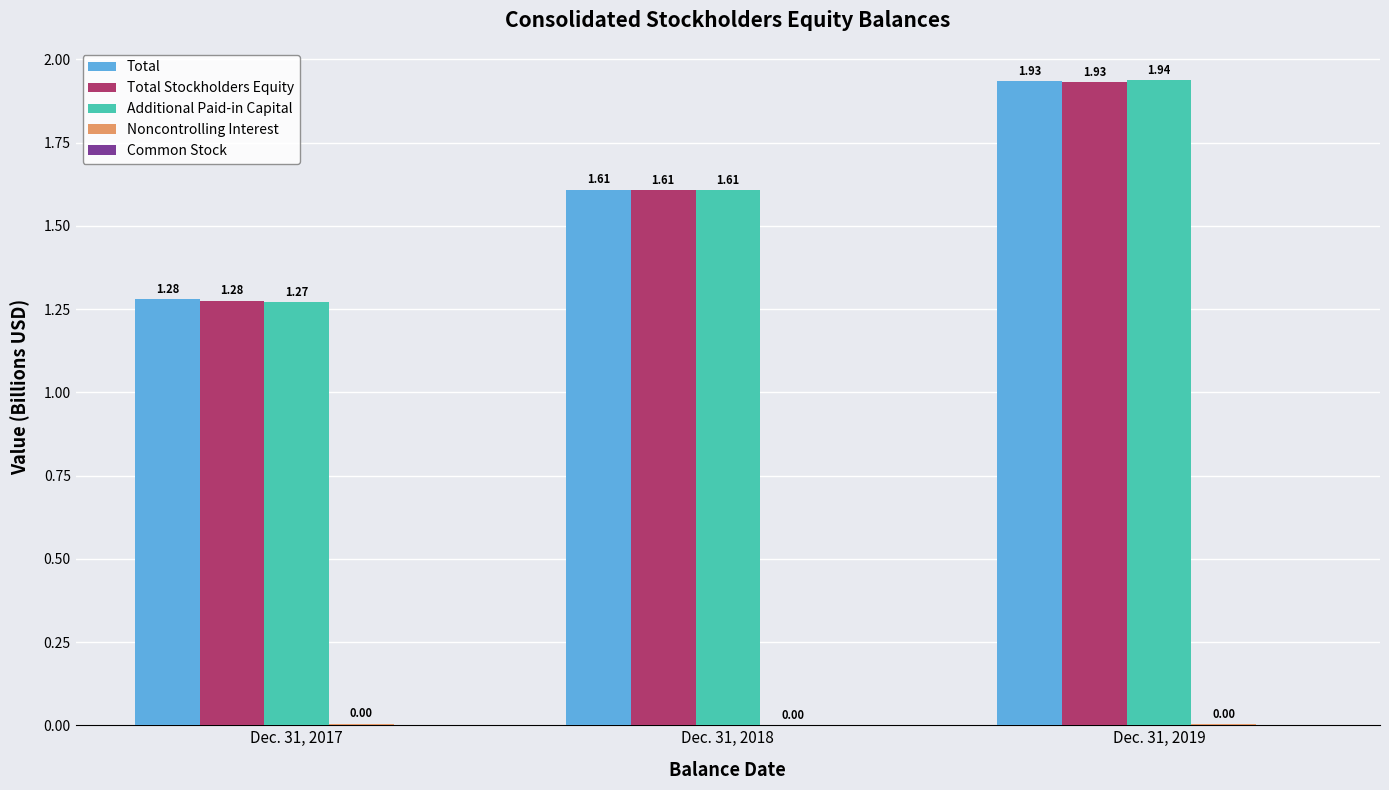

Are the bars grouped side by side (vs. stacked)?

Yes